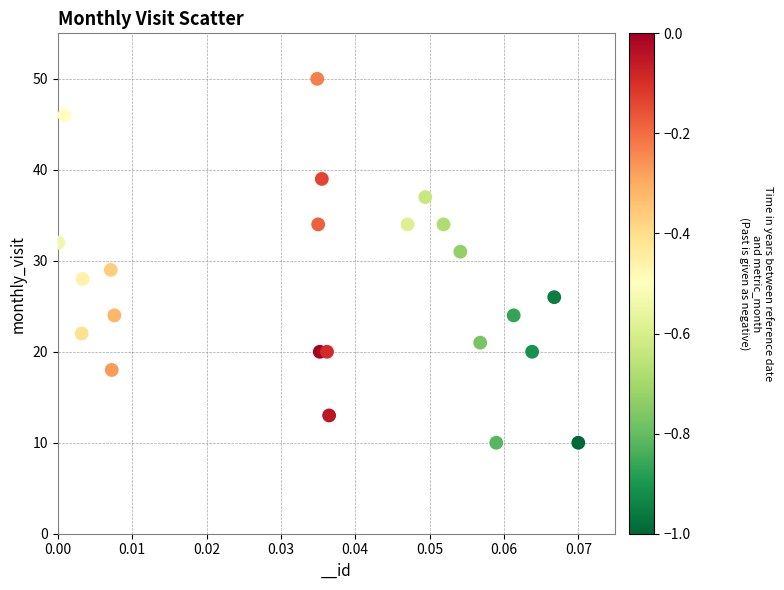

What is the range of Y values (max minus min)?

40